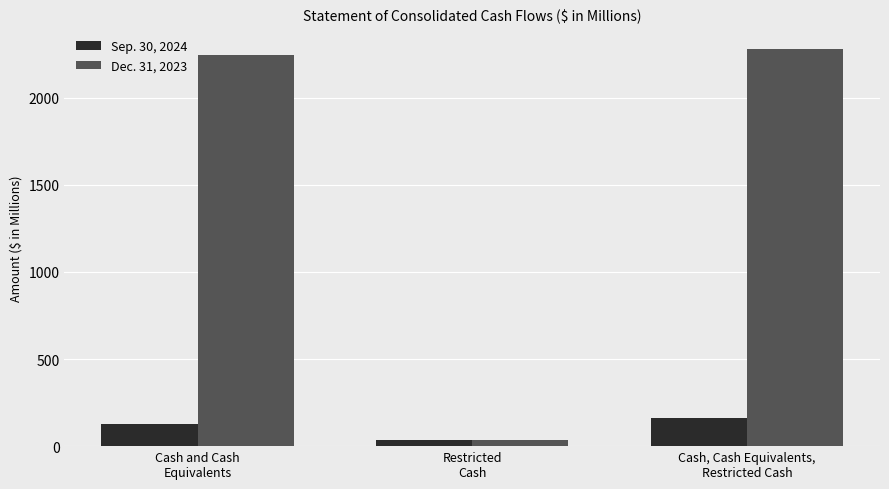

What is the minimum value shown in the chart?

32.6